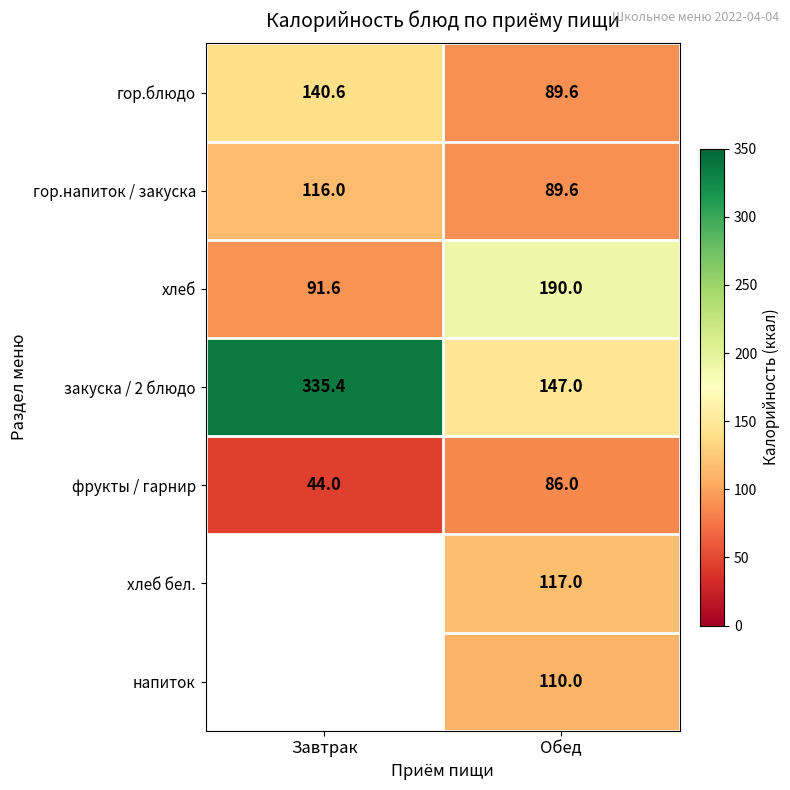

What is the sum of the гор.блюдо values at Обед and Завтрак?

230.2